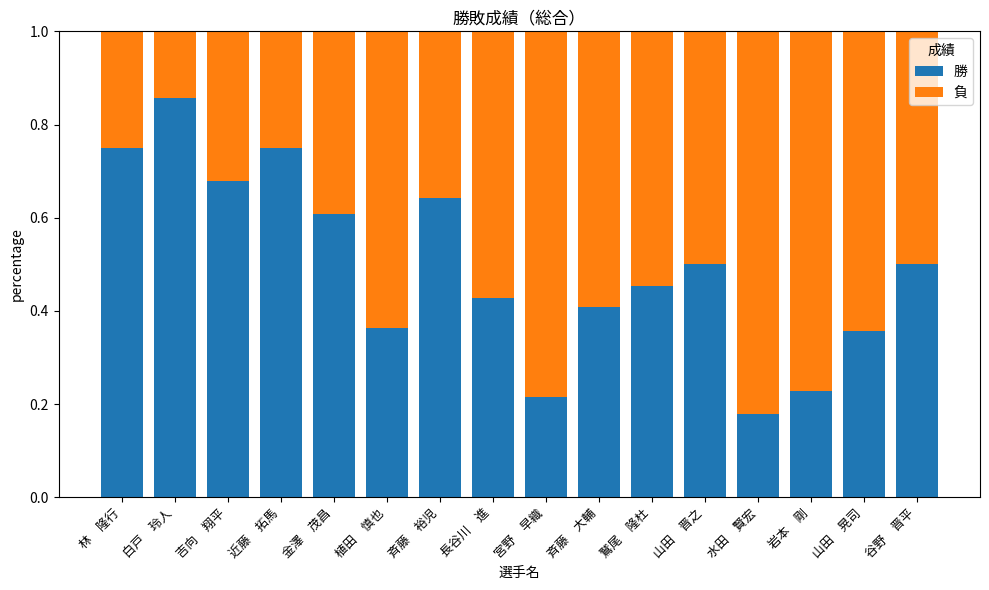

Does the chart contain any negative values?

No